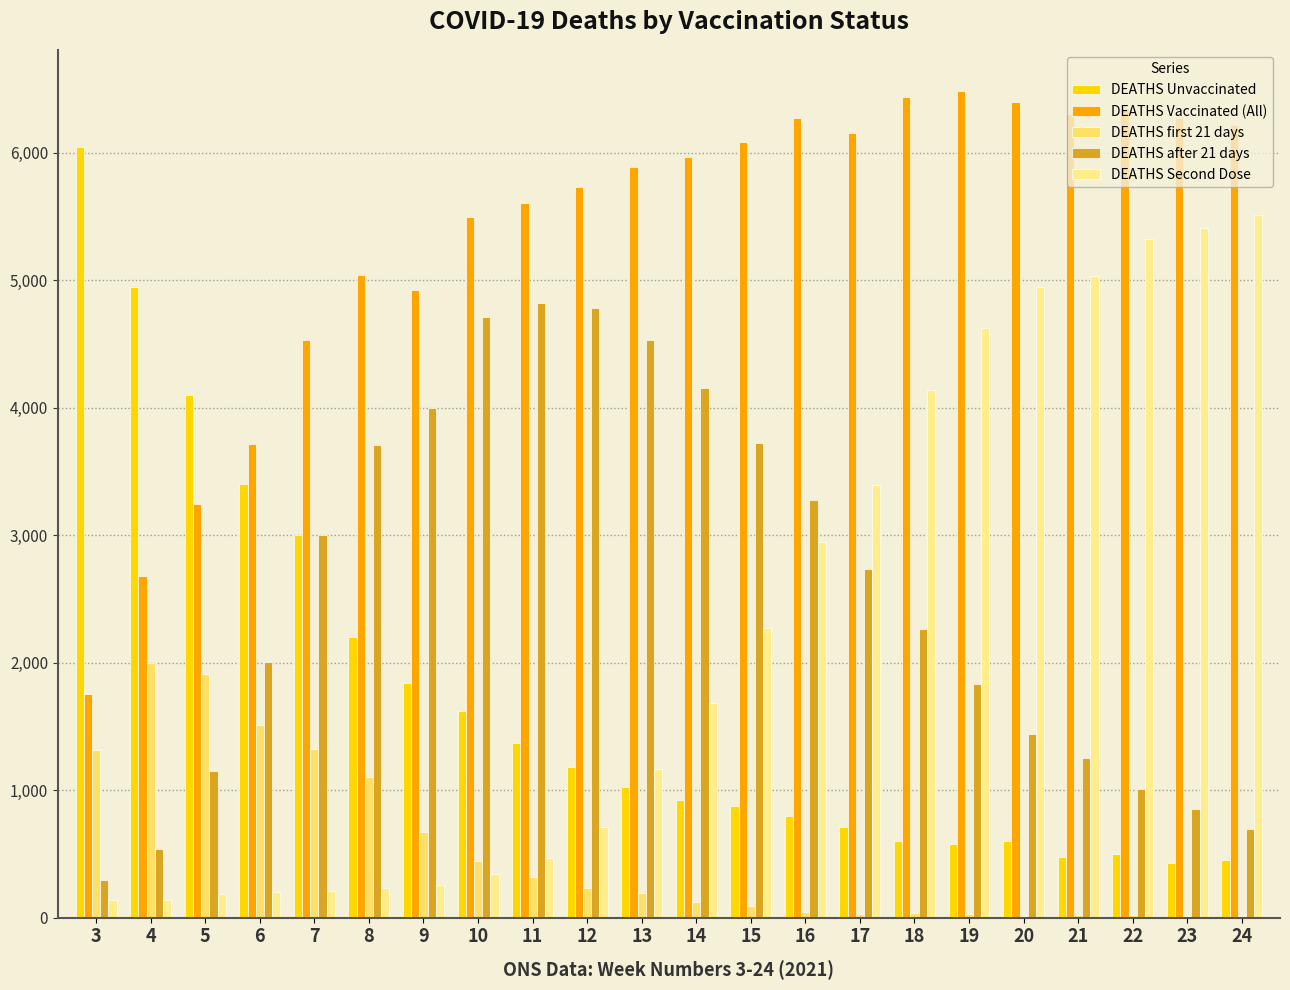

Are the bars horizontal?

No